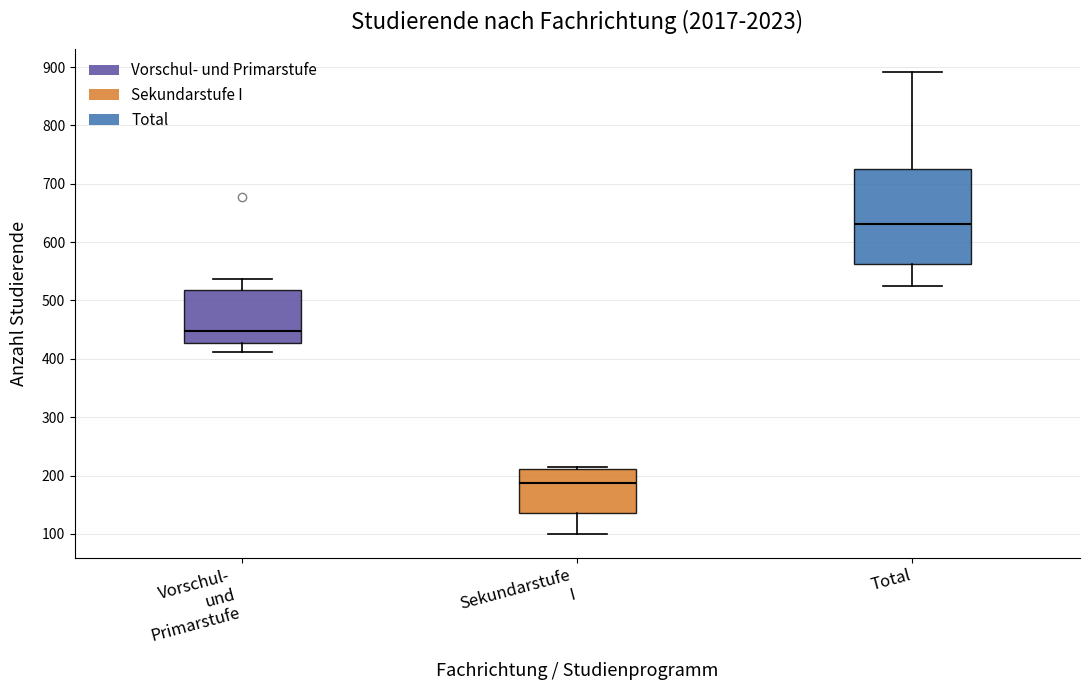

Where is the lower edge of the box for Vorschul- und Primarstufe on the y-axis? The values are not printed on the chart, so give them approximately, as read against the axis.

430